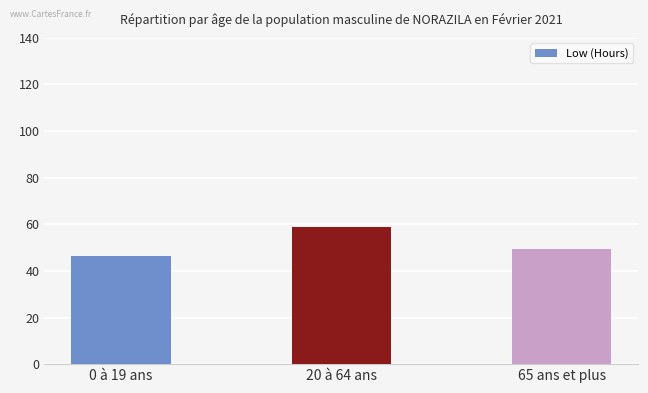

Is it true that the value at 65 ans et plus is 72.0?

False